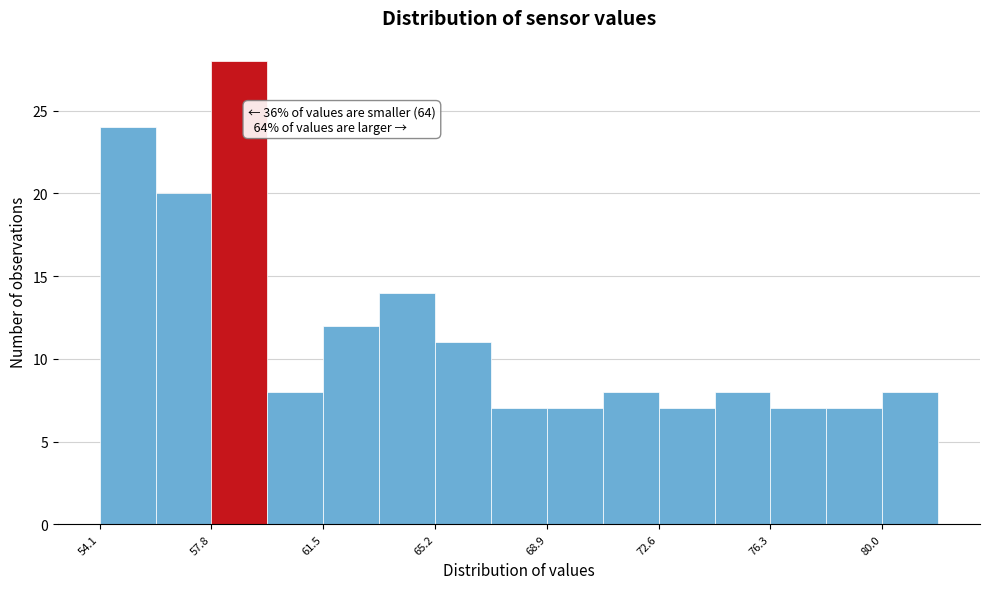

Read against the x-axis, roughly where is the centre of the tallest bar?

58.5